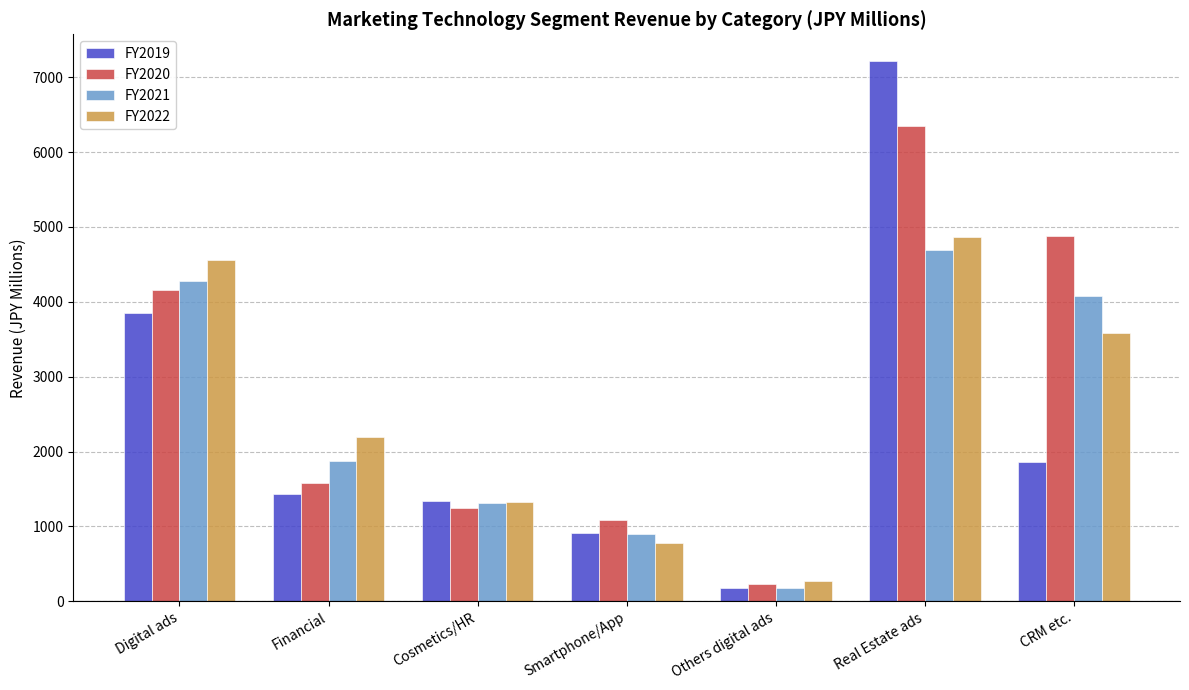

Reading left to right, transcribe all the data shown in this chart.

FY2019: 3852	1430	1335	906	181	7213	1857
FY2020: 4152	1584	1246	1090	233	6344	4879
FY2021: 4278	1880	1312	905	181	4697	4074
FY2022: 4564	2190	1329	774	271	4868	3587